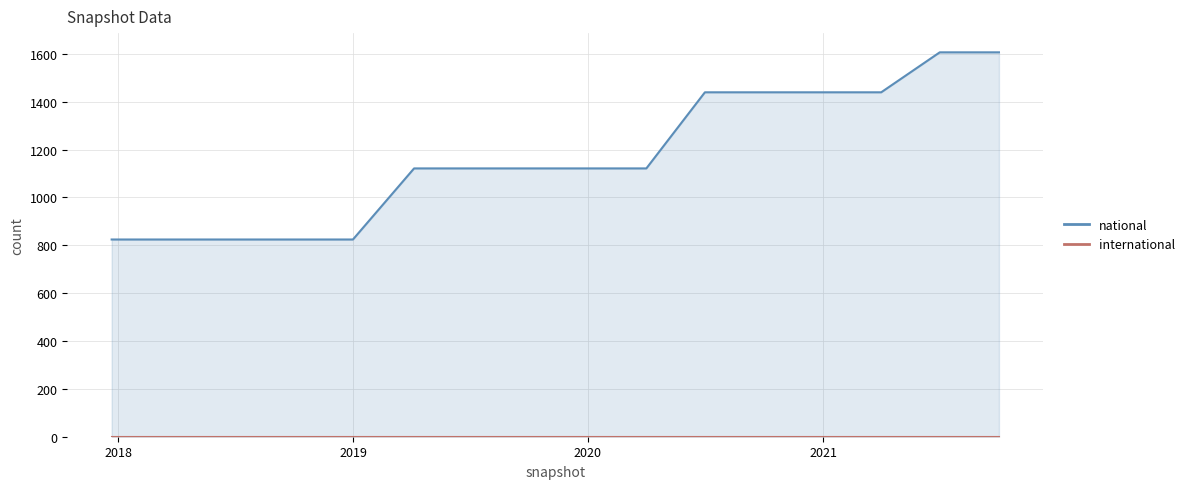

Rank the categories by value from highest to lowest.

2021-07-01, 2021-10-01, 2020-07-01, 2020-10-01, 2021-01-01, 2021-04-01, 2019-04-06, 2019-07-01, 2019-10-09, 2020-01-01, 2020-04-01, 2017-12-22, 2018-04-09, 2018-07-11, 2018-09-28, 2019-01-01